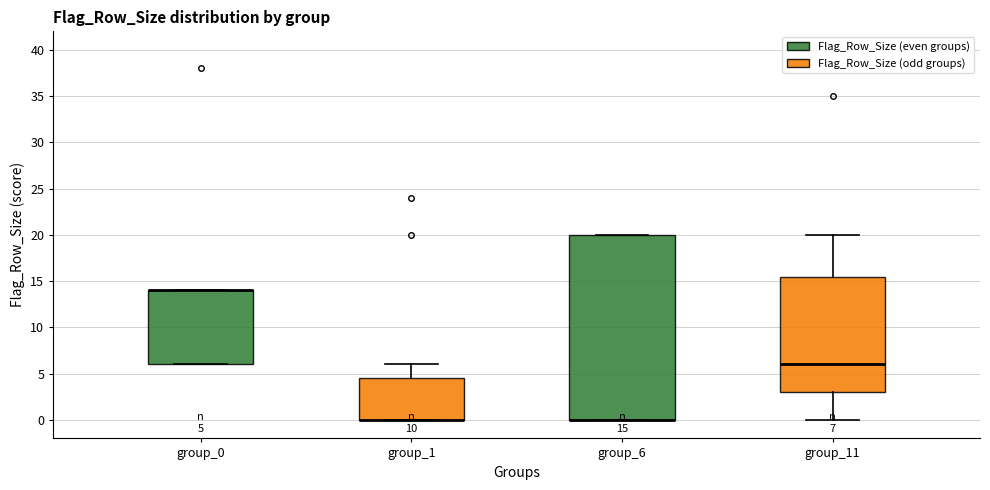

Comparing the boxes themselves (not the whiskers), which one is the tallest?

group_6